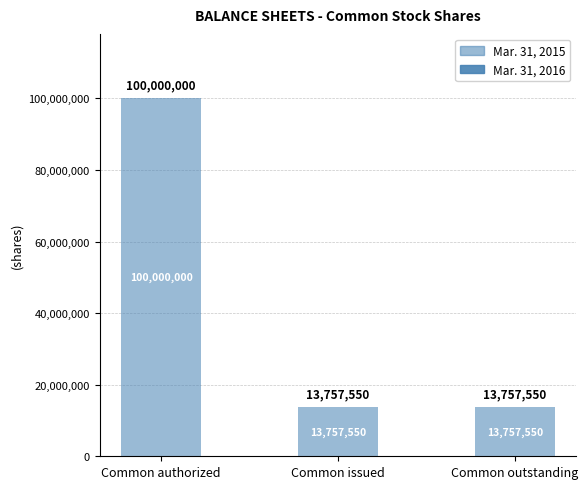

How many values exceed 13757550?

1